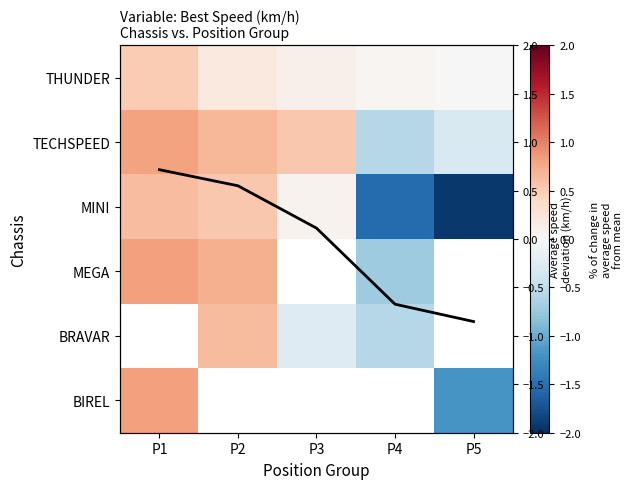

What is the difference between the maximum and minimum values in the Avg deviation series?

1.6